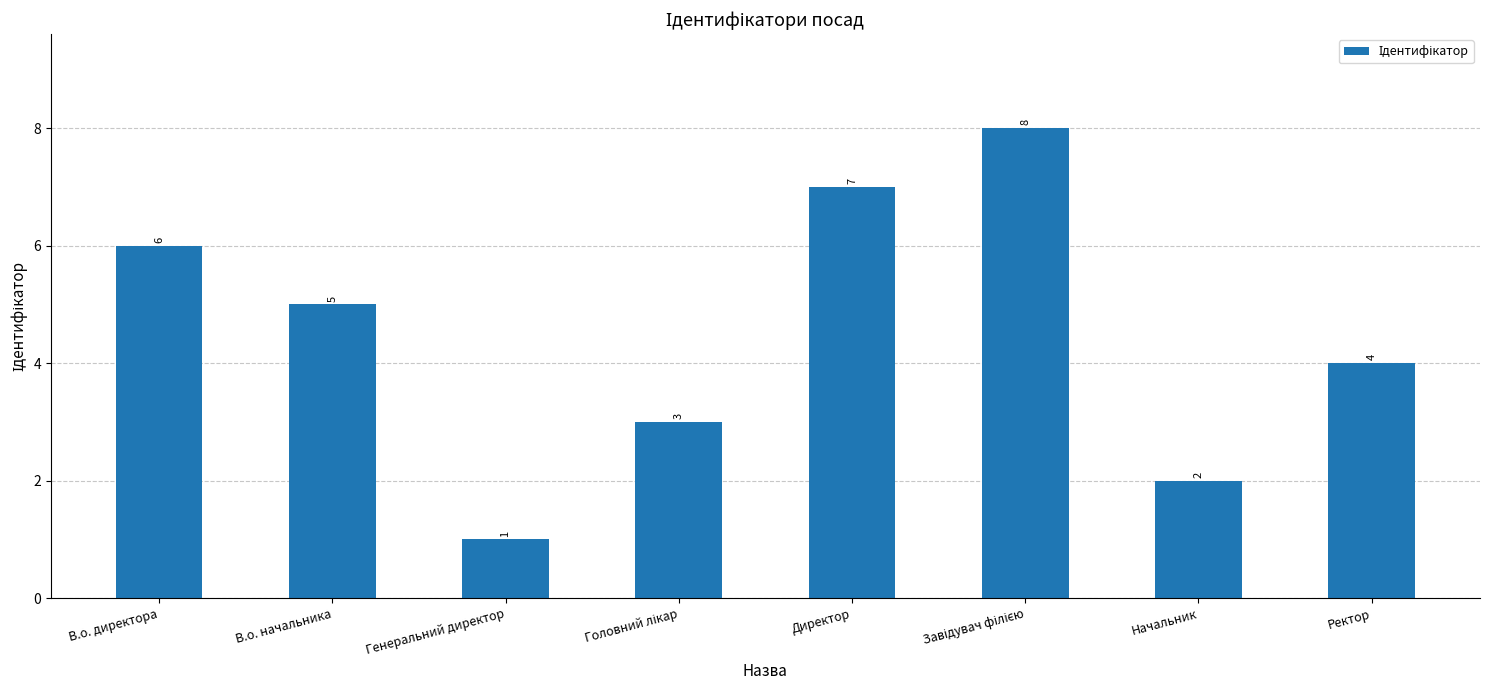

Reading left to right, extract all data points from this chart.

6	5	1	3	7	8	2	4